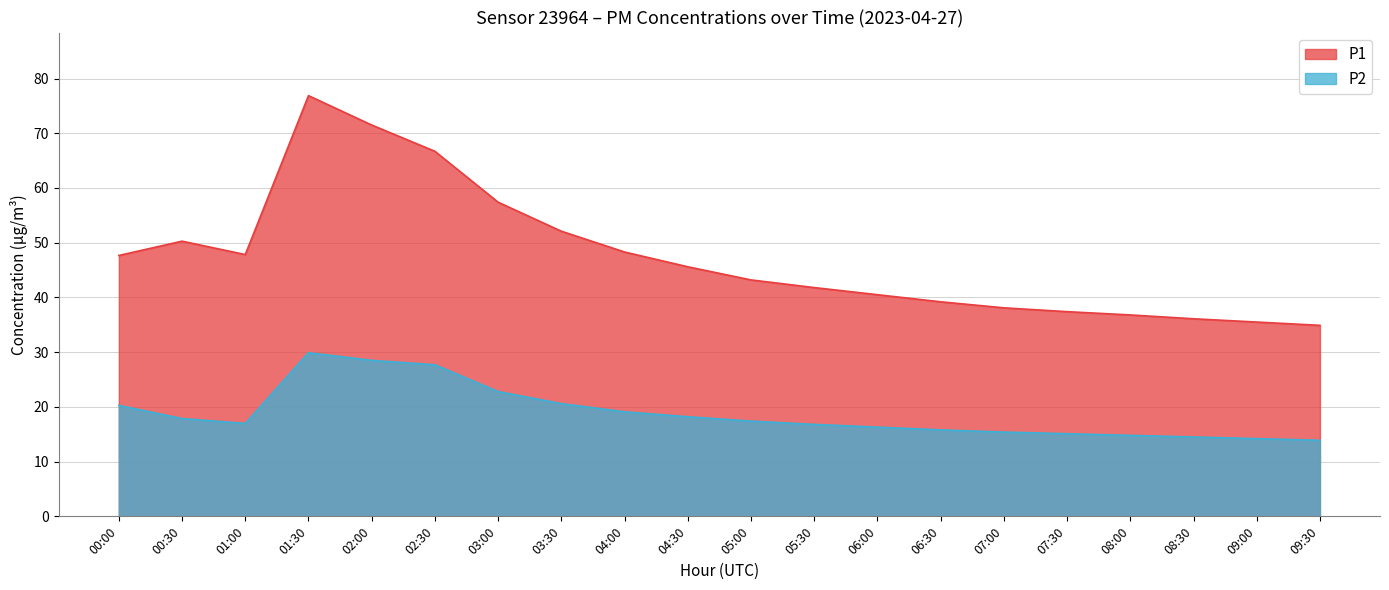

What is the value of the P2 point at the 4th from the left?

29.9